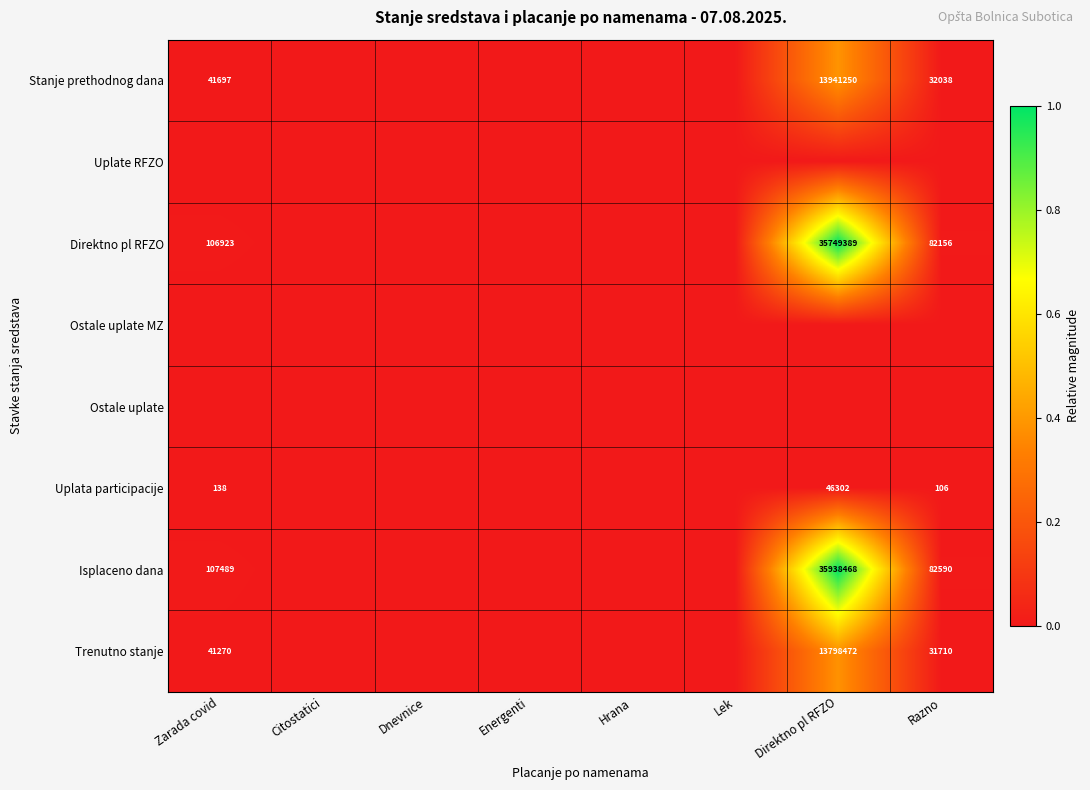

The value of Uplata participacije at Razno is 106. True or false?

True